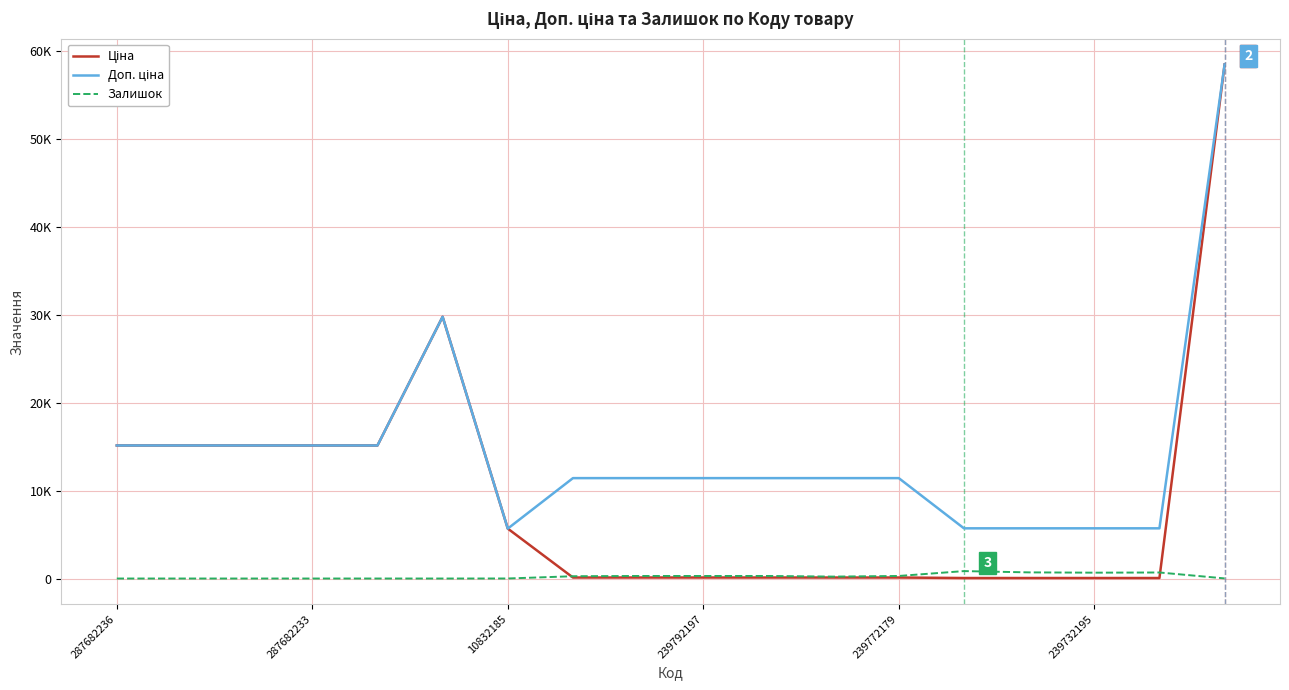

Is this an area chart (filled region under the line)?

No